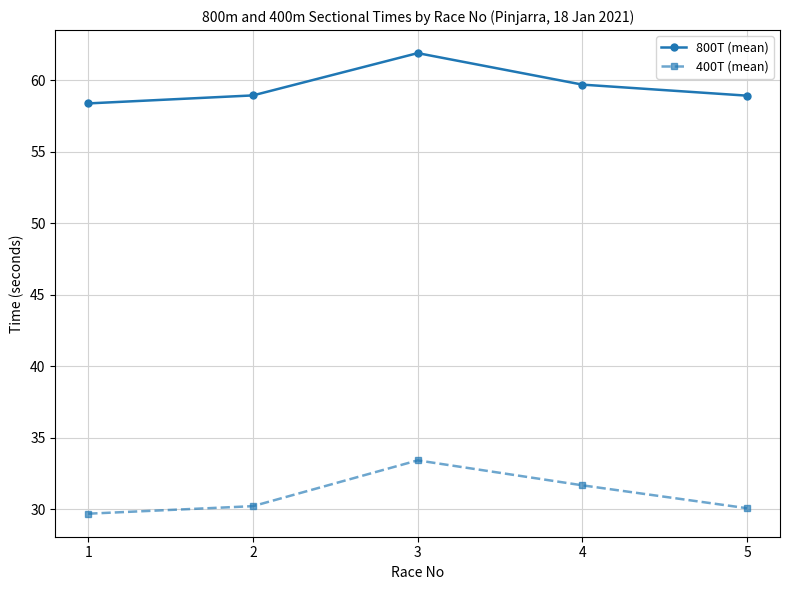

At 4, list the series in order from largest to smallest.

800T (mean), 400T (mean)